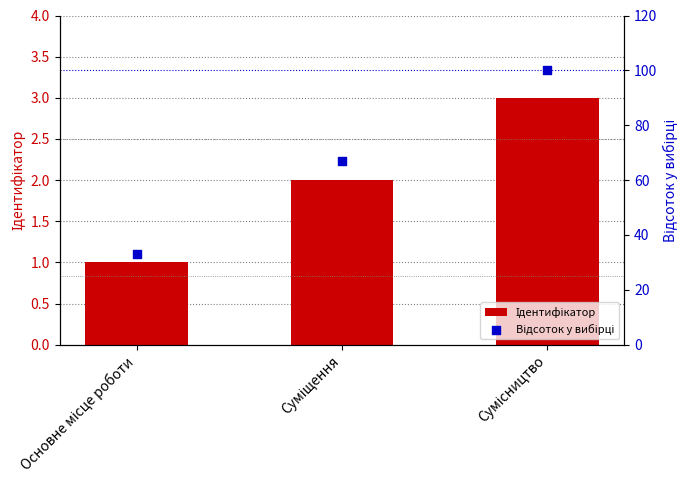

Which series has the widest spread of Y values?

Відсоток у вибірці